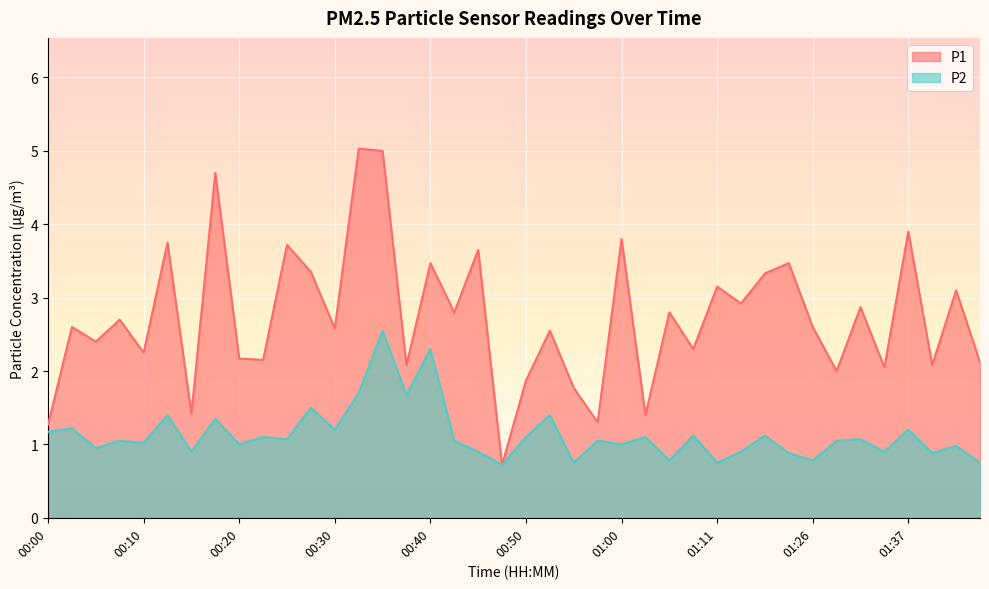

What is the maximum value for P1?

5.0